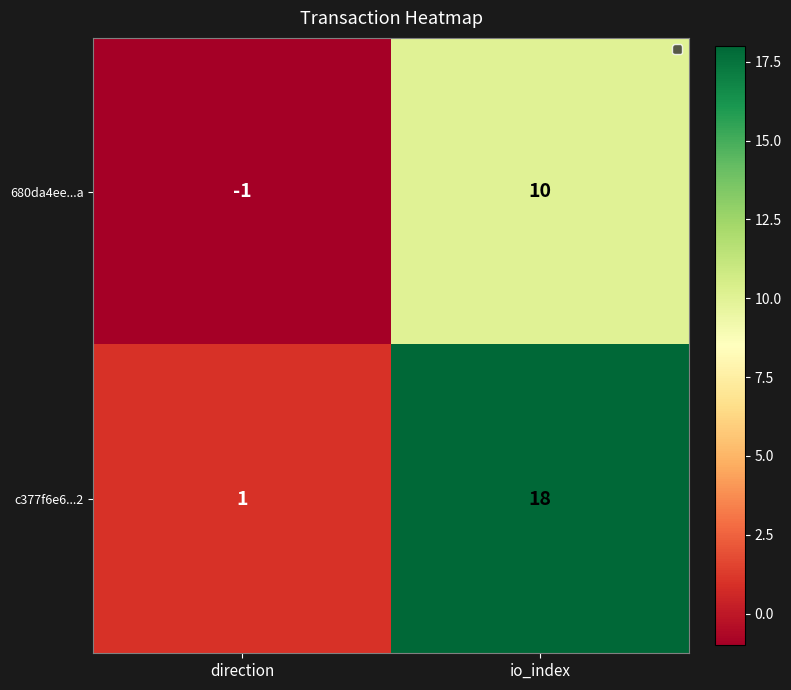

List the series in order of their overall mean, lowest first.

680da4ee...a, c377f6e6...2